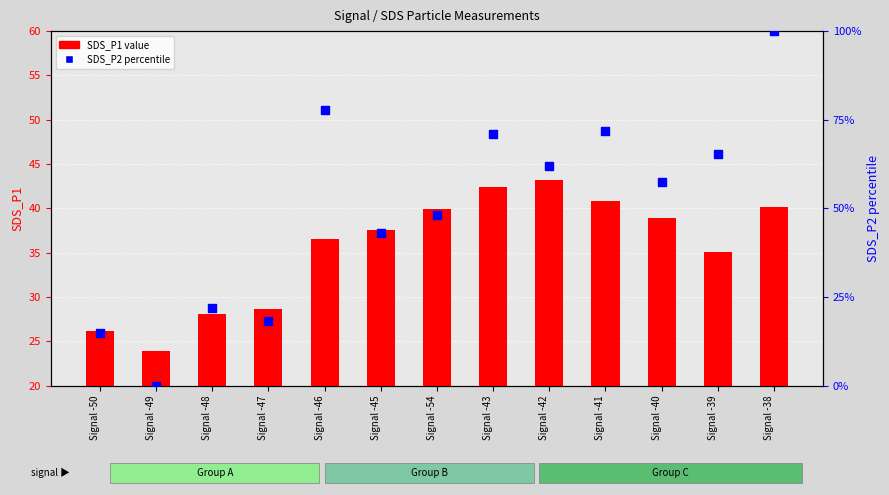

Which series contains the lowest Y value?

SDS_P2